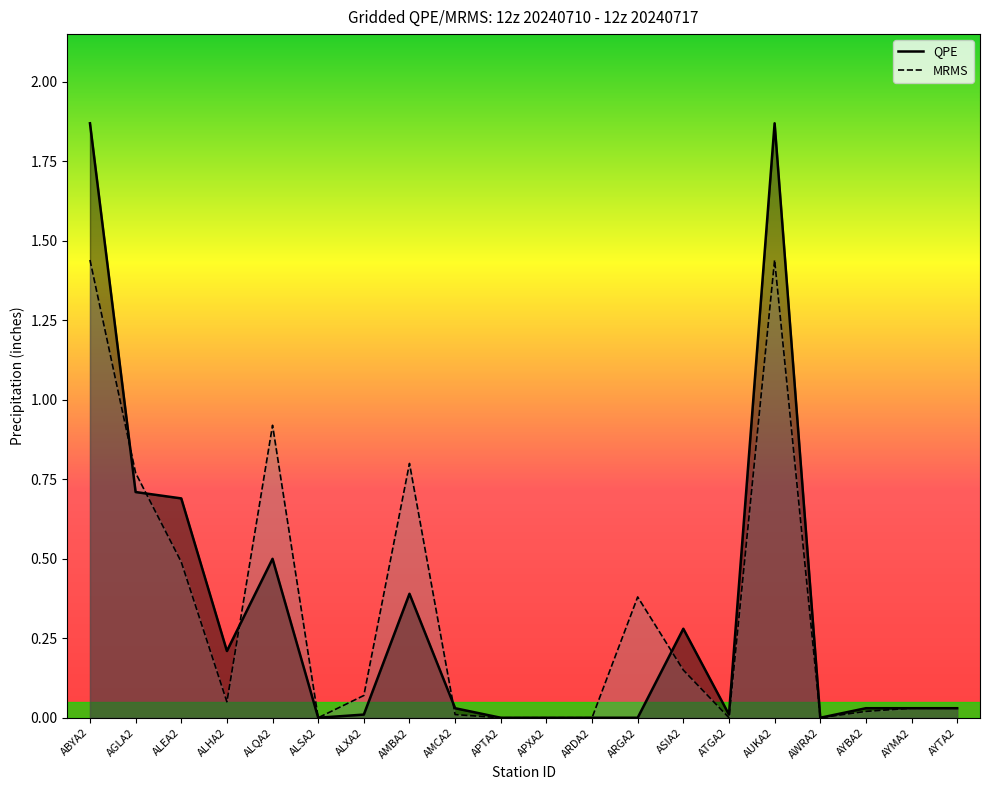

At how many categories does at least one series exceed 1?

2